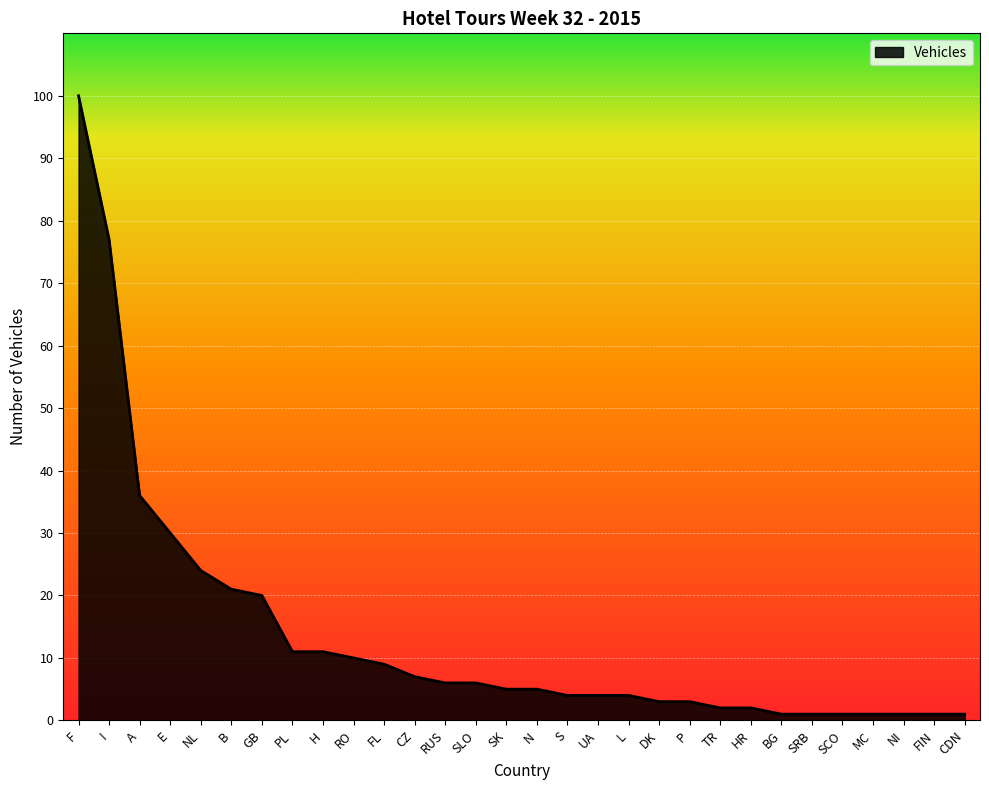

Reading left to right, extract all data points from this chart.

100	77	36	30	24	21	20	11	11	10	9	7	6	6	5	5	4	4	4	3	3	2	2	1	1	1	1	1	1	1